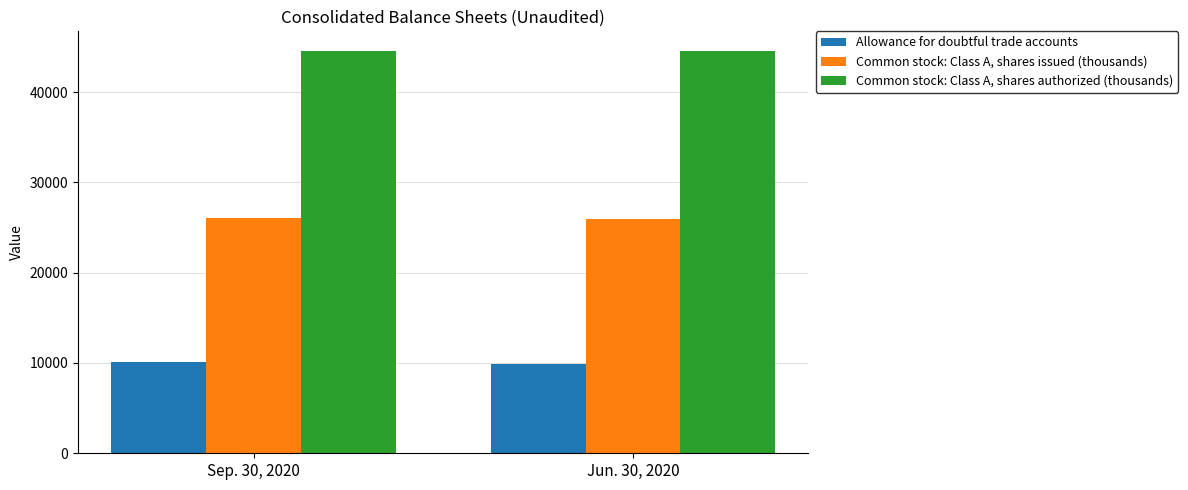

Is the value of Allowance for doubtful trade accounts at Jun. 30, 2020 greater than the value of Common stock: Class A, shares issued (thousands) at Jun. 30, 2020?

No